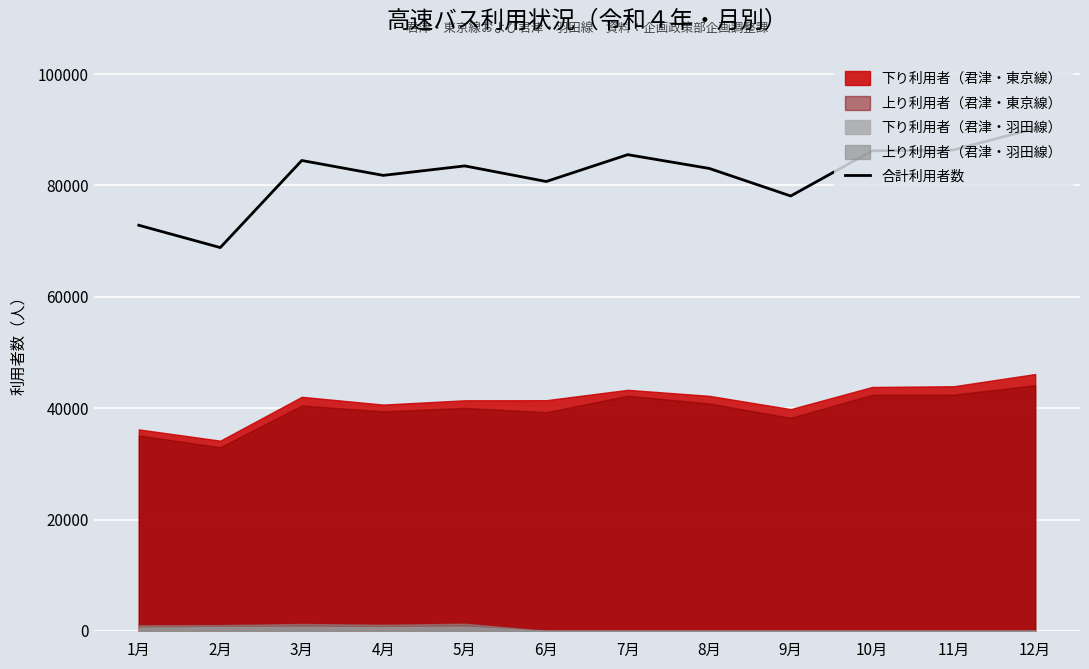

Reading right to left, transcribe all the data shown in this chart.

12月=90260	11月=86387	10月=86231	9月=78118	8月=83065	7月=85540	6月=80718	5月=83519	4月=81818	3月=84491	2月=68851	1月=72860